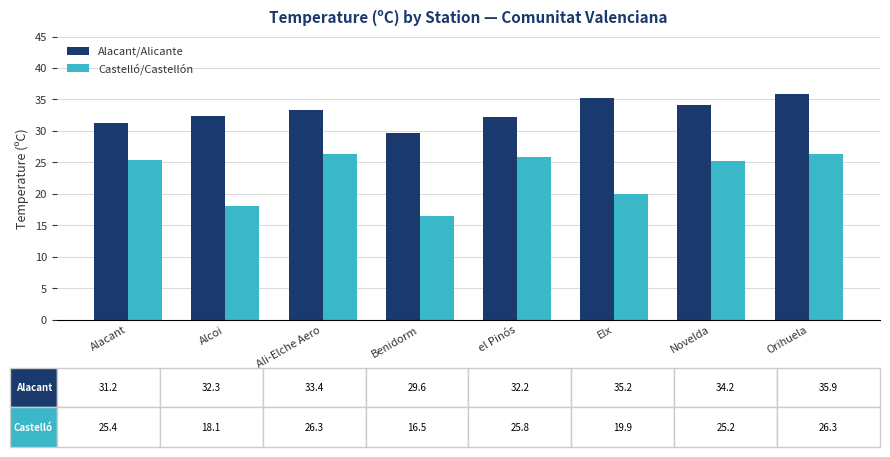

What are all the series names shown in the legend?

Alacant/Alicante, Castelló/Castellón